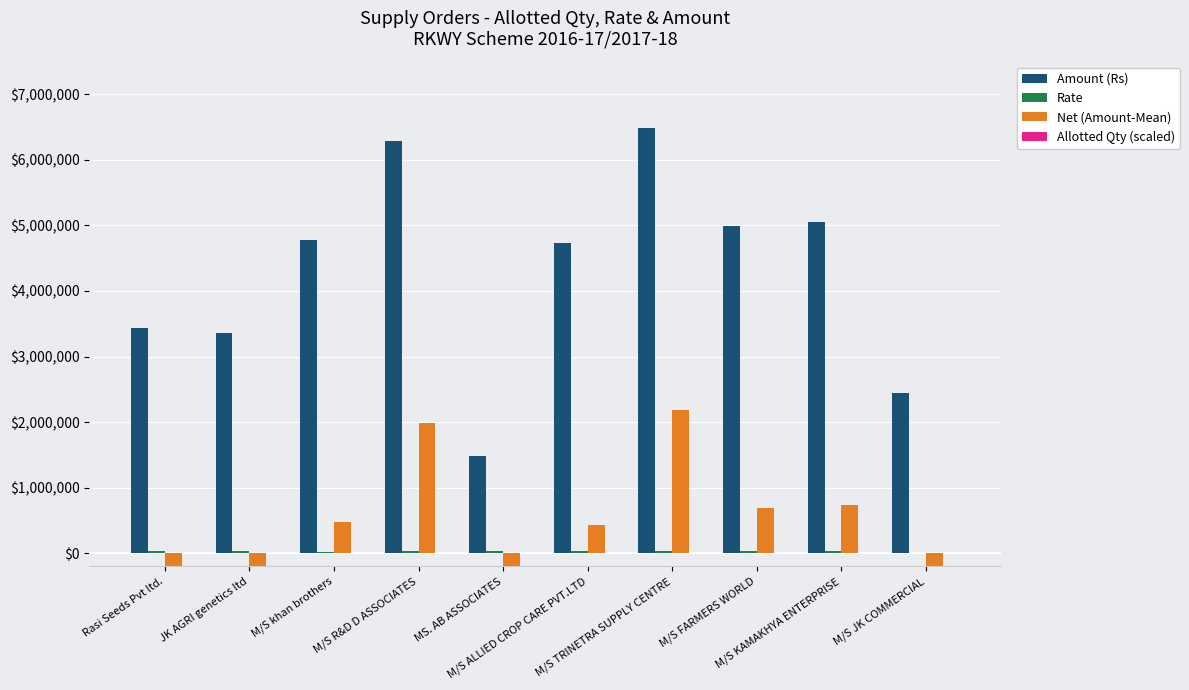

What are all the series names shown in the legend?

Amount (Rs), Rate, Net (Amount-Mean), Allotted Qty (scaled)